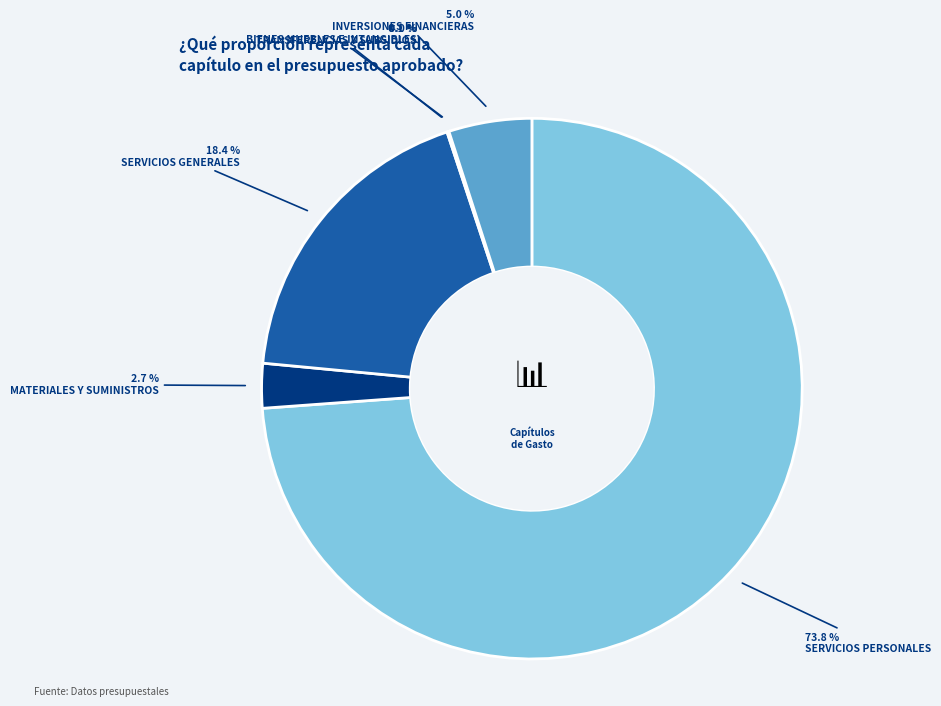

To the nearest percent, what is the difference between the largest and smallest slice percentages?

74%